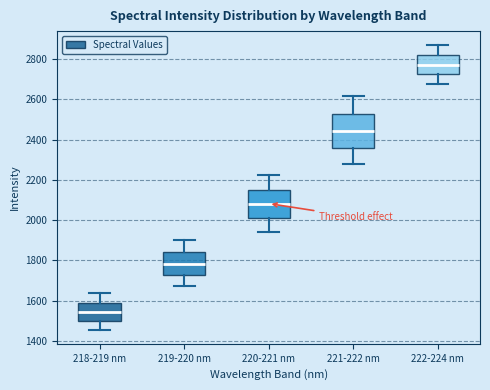

Where is the lower edge of the box for 219-220 nm on the y-axis? The values are not printed on the chart, so give them approximately, as read against the axis.

1720